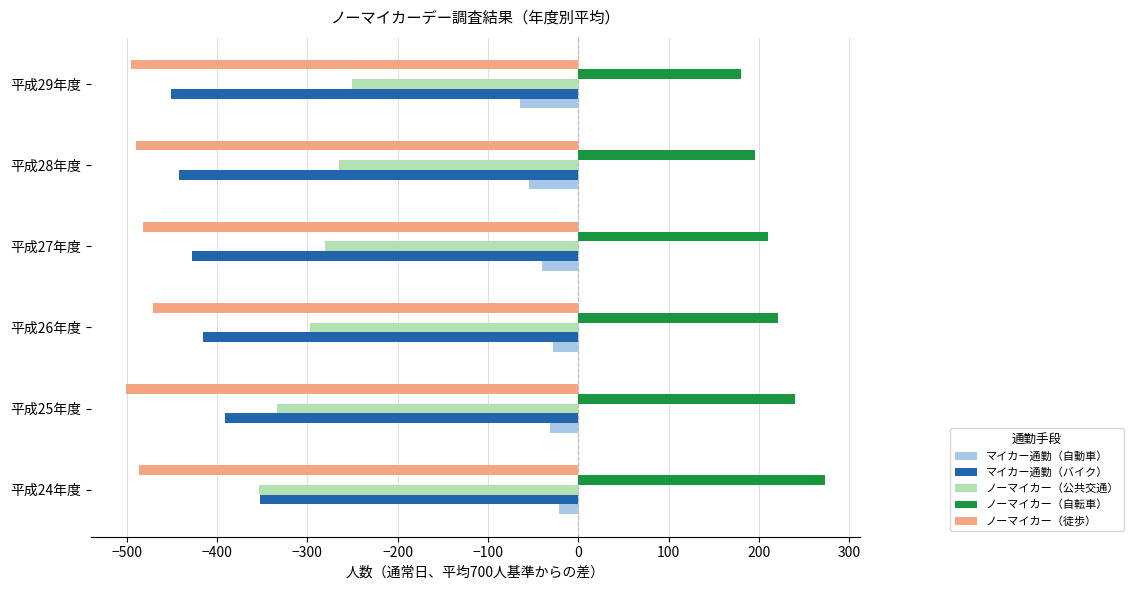

True or false: マイカー通勤（バイク） has a value of -428 at 平成27年度.

True